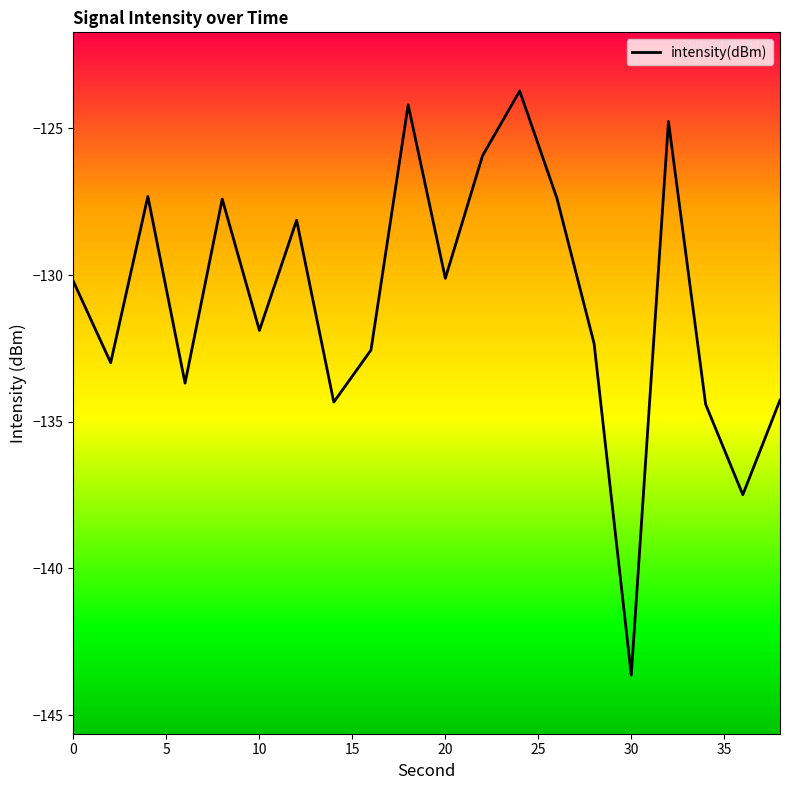

What is the maximum value for intensity(dBm)?

-123.7